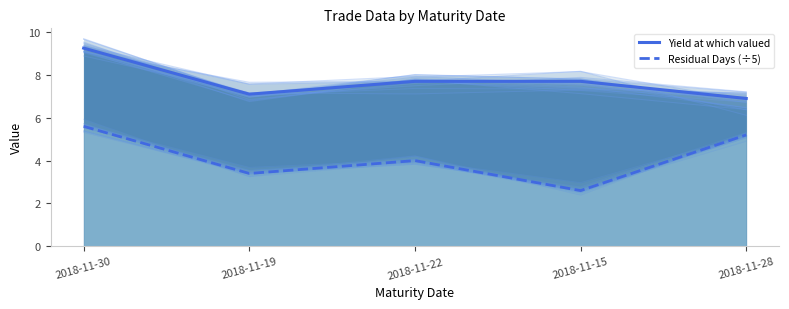

What are all the series names shown in the legend?

Yield at which valued, Residual Days (÷5)